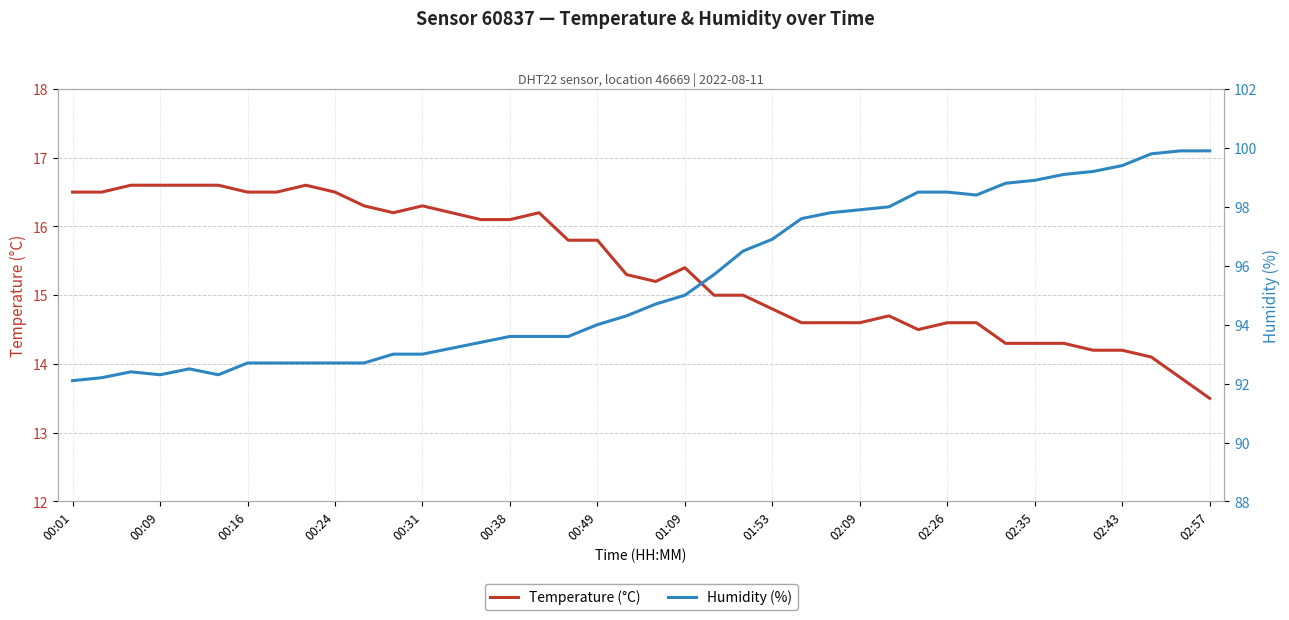

Where does the temperature series first go above 15?

00:01